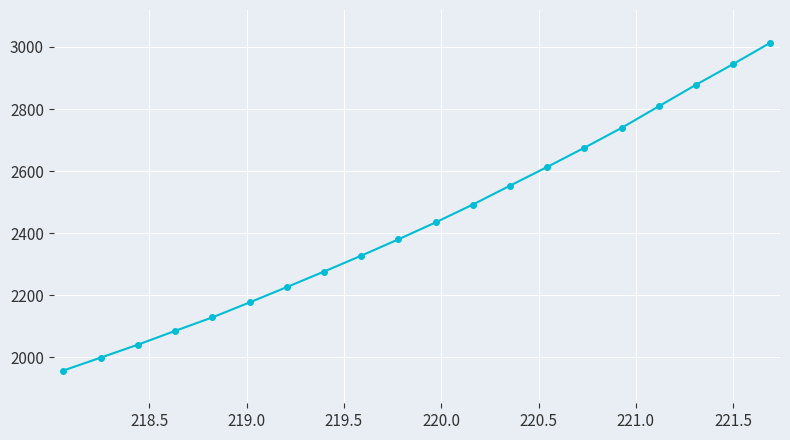

How many data points are less than 2434?

10